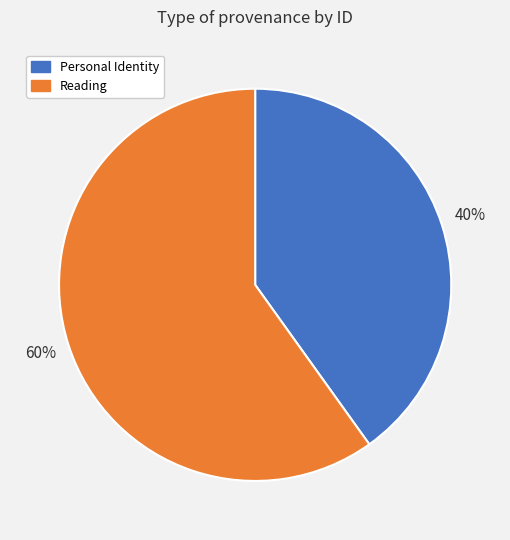

Which category accounts for the majority?

Reading